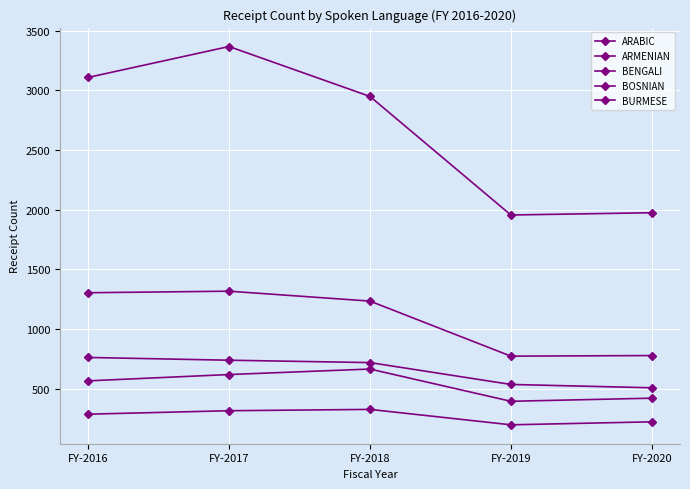

What is the maximum value for BURMESE?

327